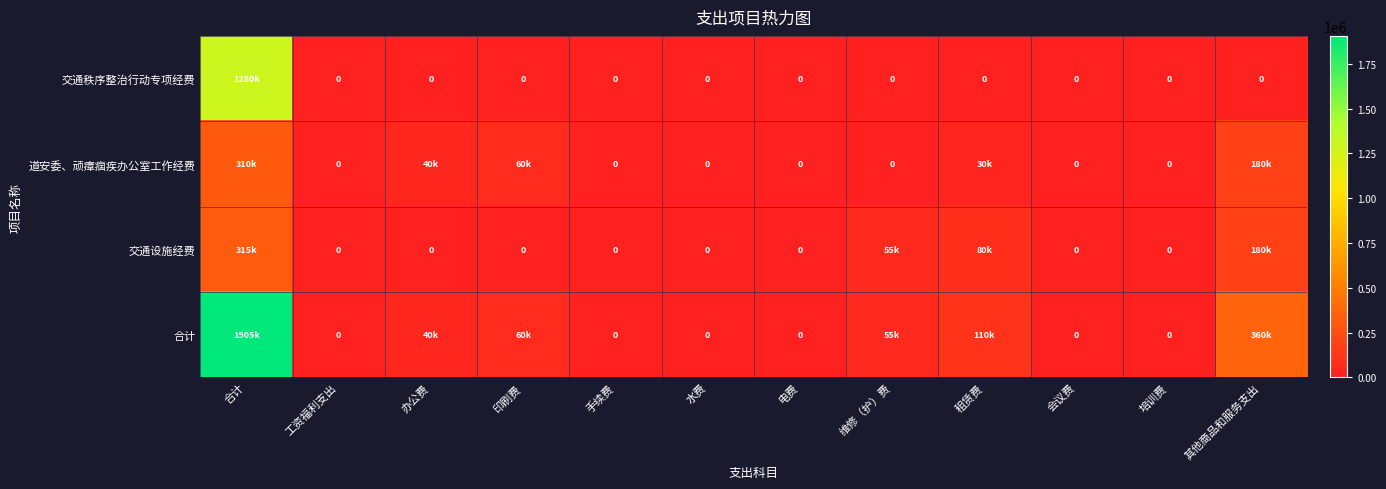

How many data points in 交通秩序整治行动专项经费 are above 0?

1